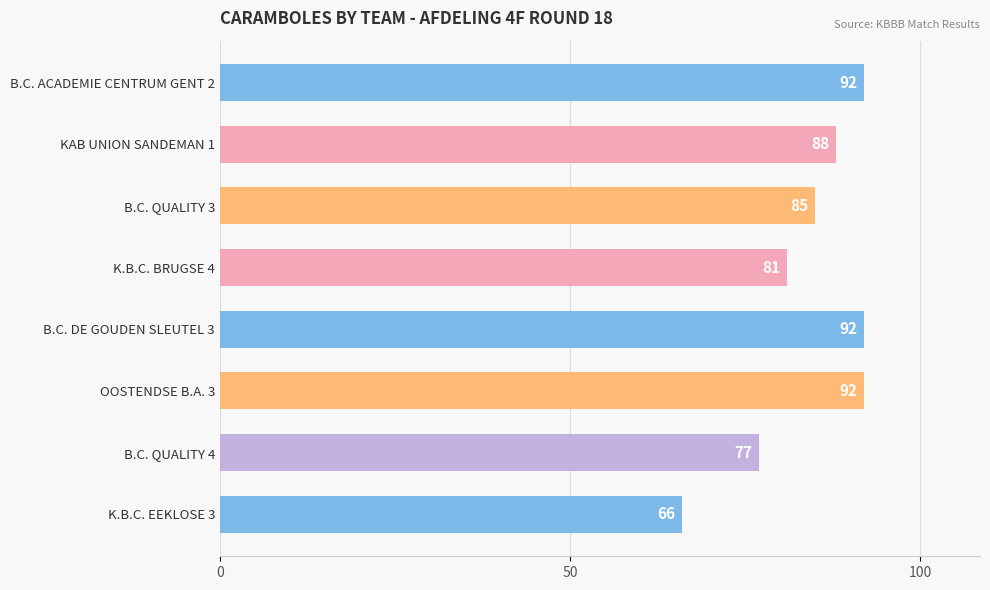

What is the label of the 2nd bar from the top?

KAB UNION SANDEMAN 1